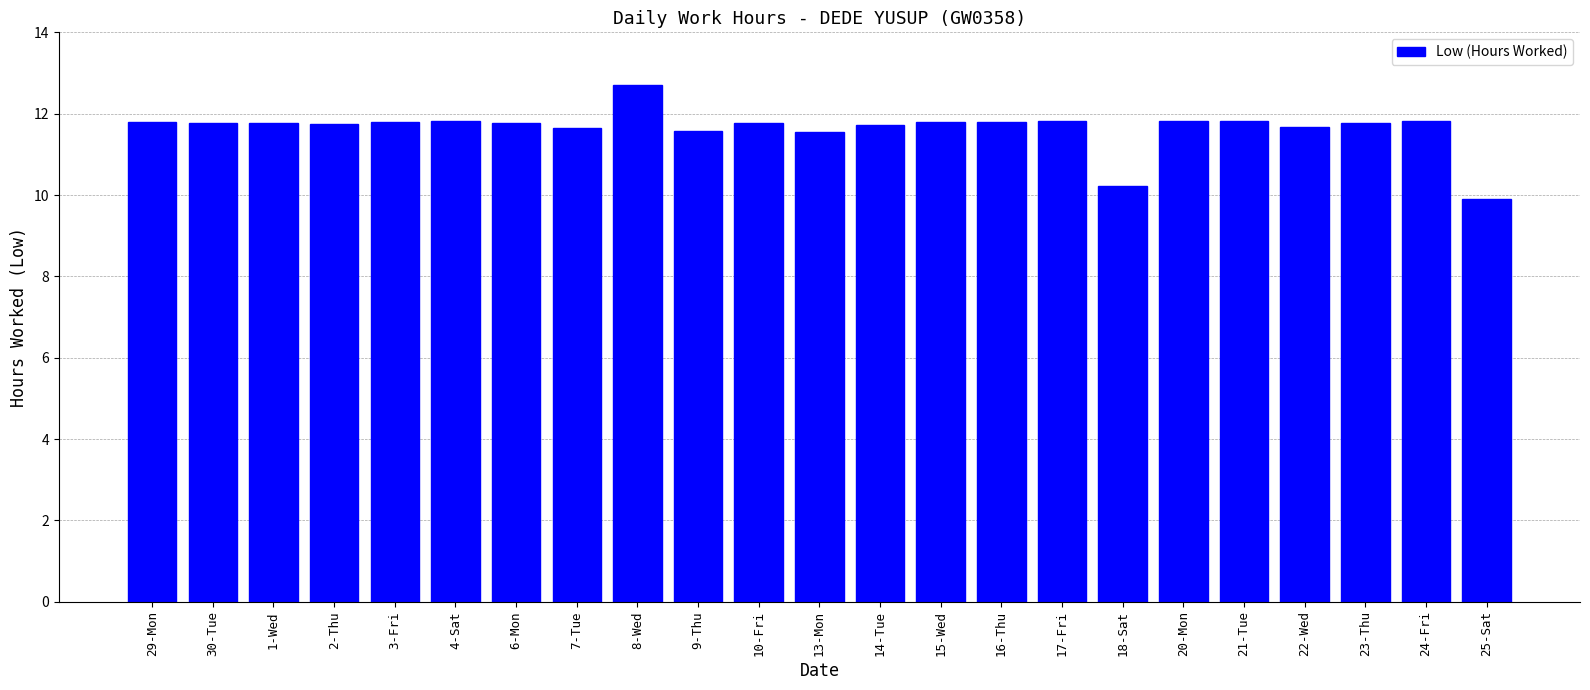

What is the average value?

11.6